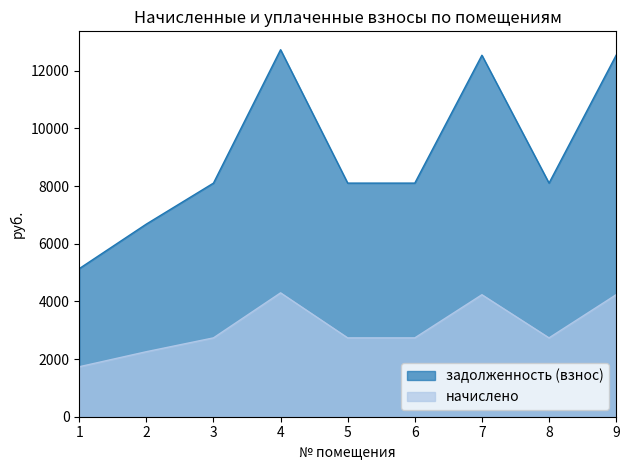

True or false: задолженность (взнос) and начислено intersect in this chart.

False